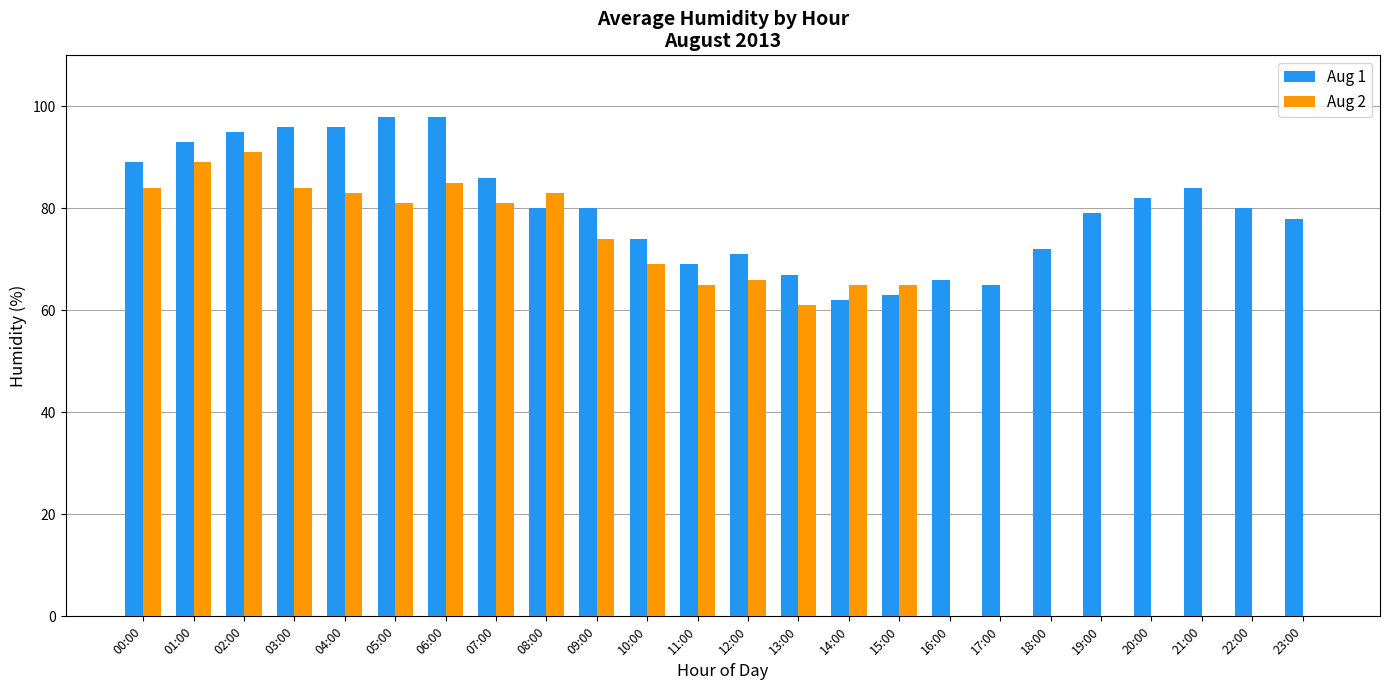

Is the value of Aug 1 at 16:00 greater than the value of Aug 2 at 08:00?

No